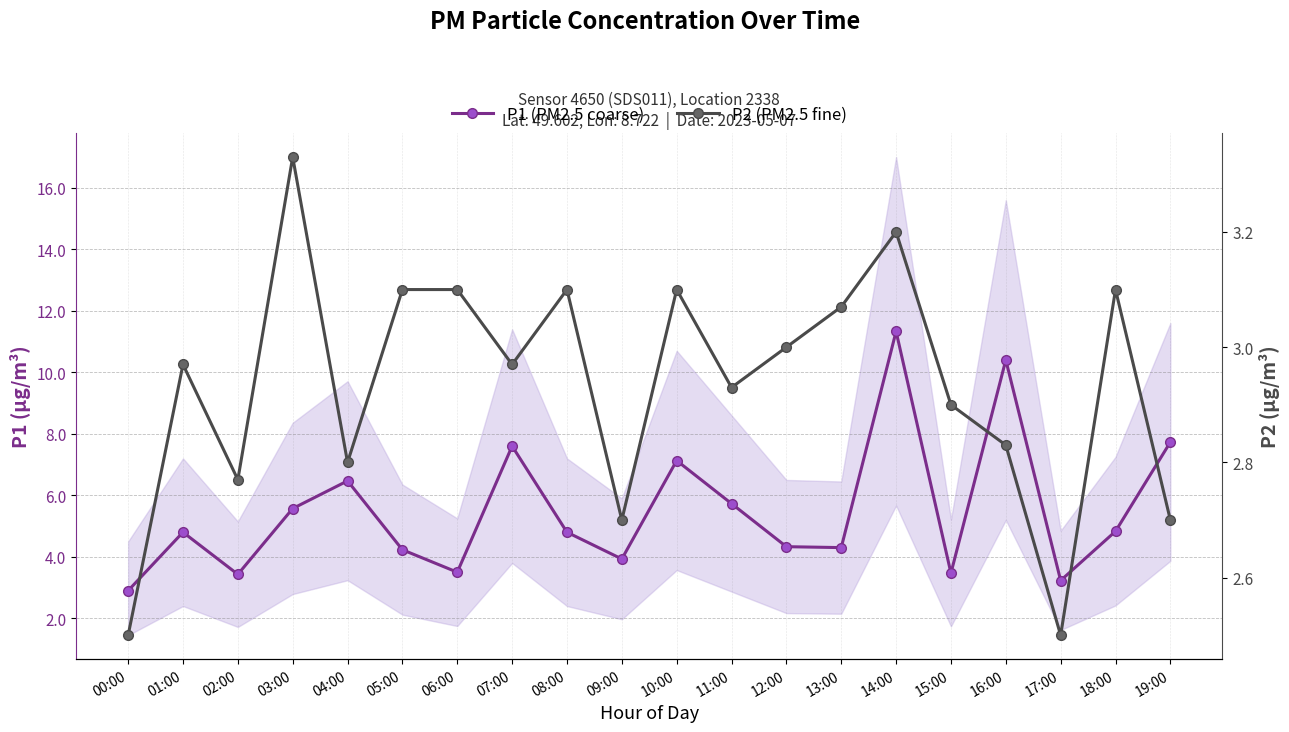

True or false: P1 (PM2.5 coarse) and P2 (PM2.5 fine) intersect in this chart.

False